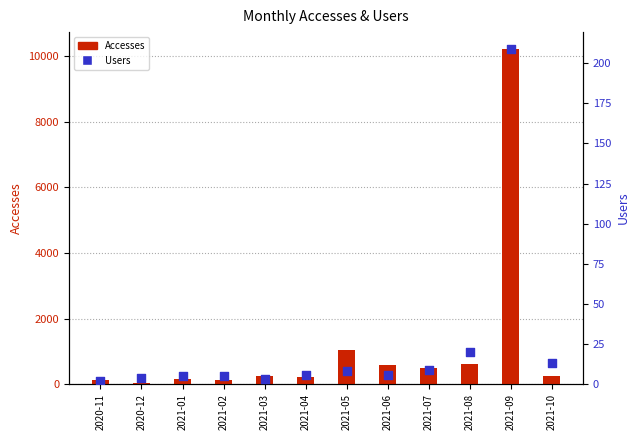

Which series reaches the minimum Y coordinate?

Users